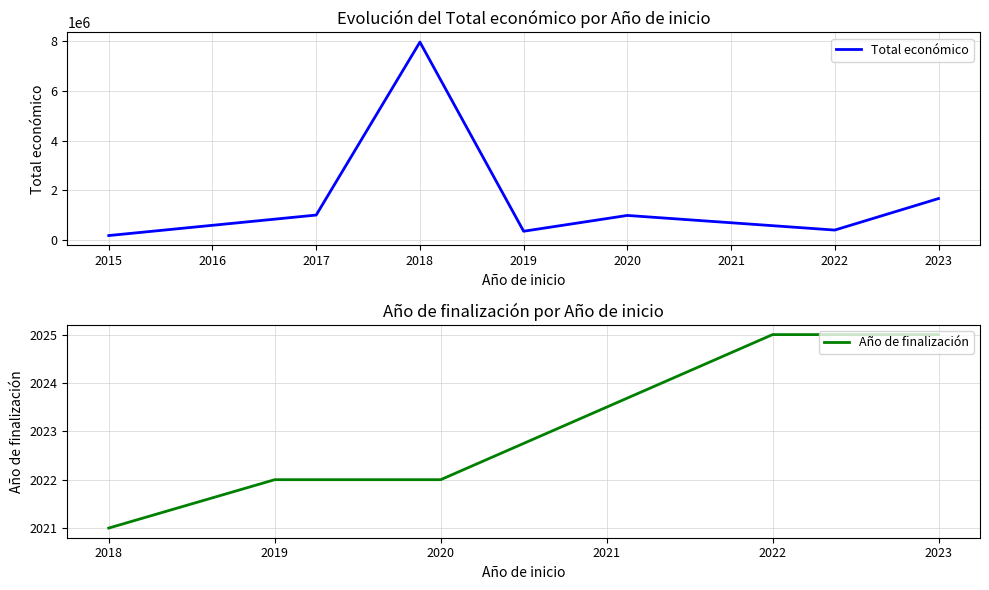

Where is the first local maximum?

2018